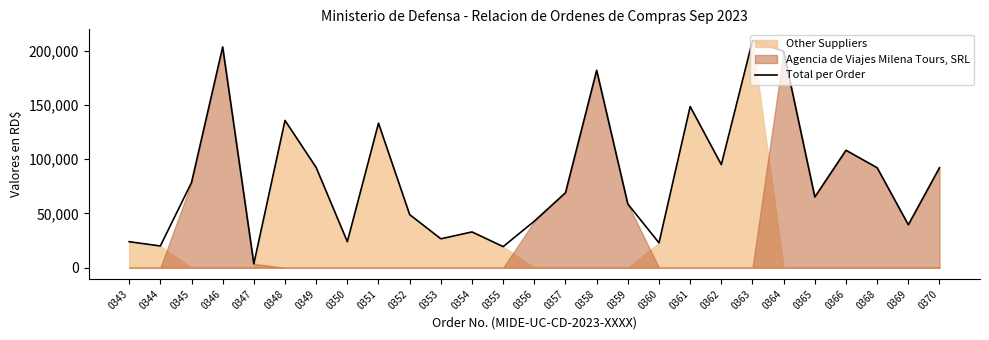

At which label is the value closest to 106404?

0366